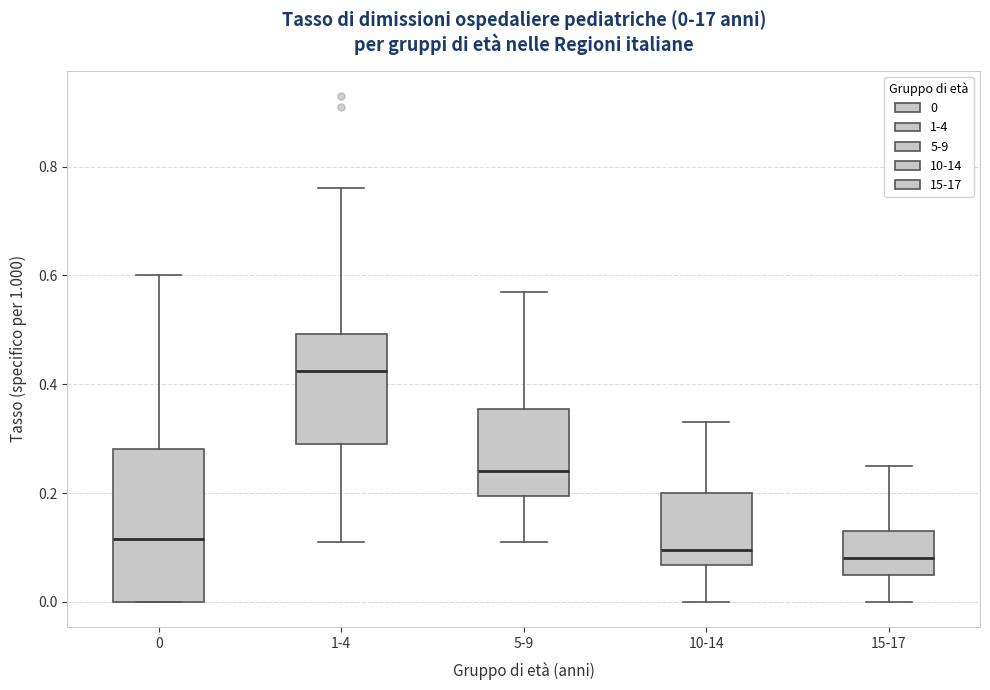

Comparing the boxes themselves (not the whiskers), which one is the tallest?

0